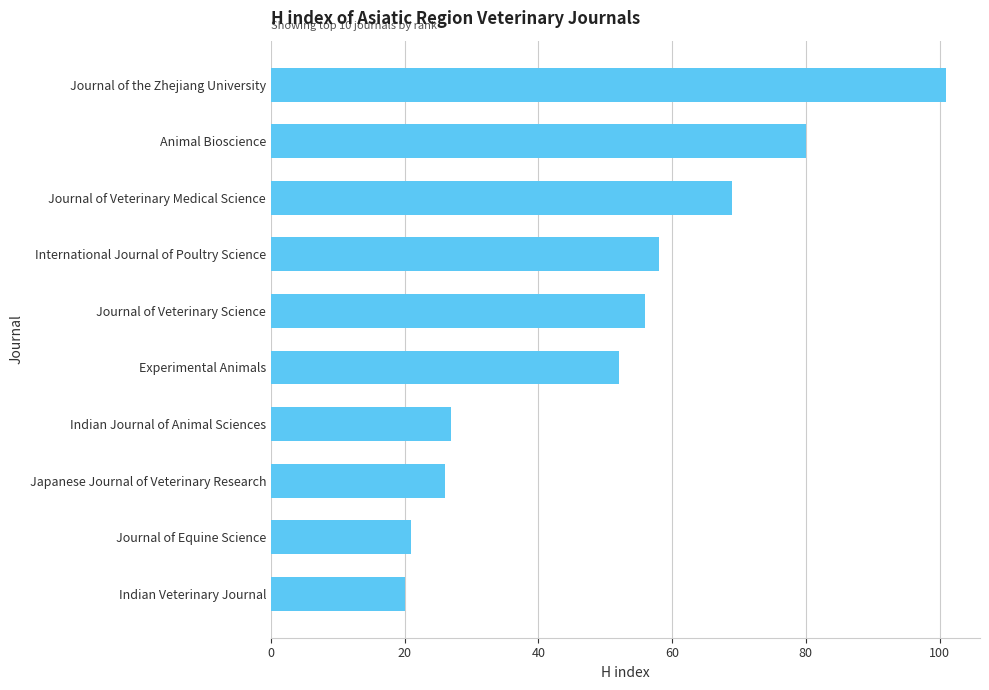

How many distinct data groups are displayed?

1